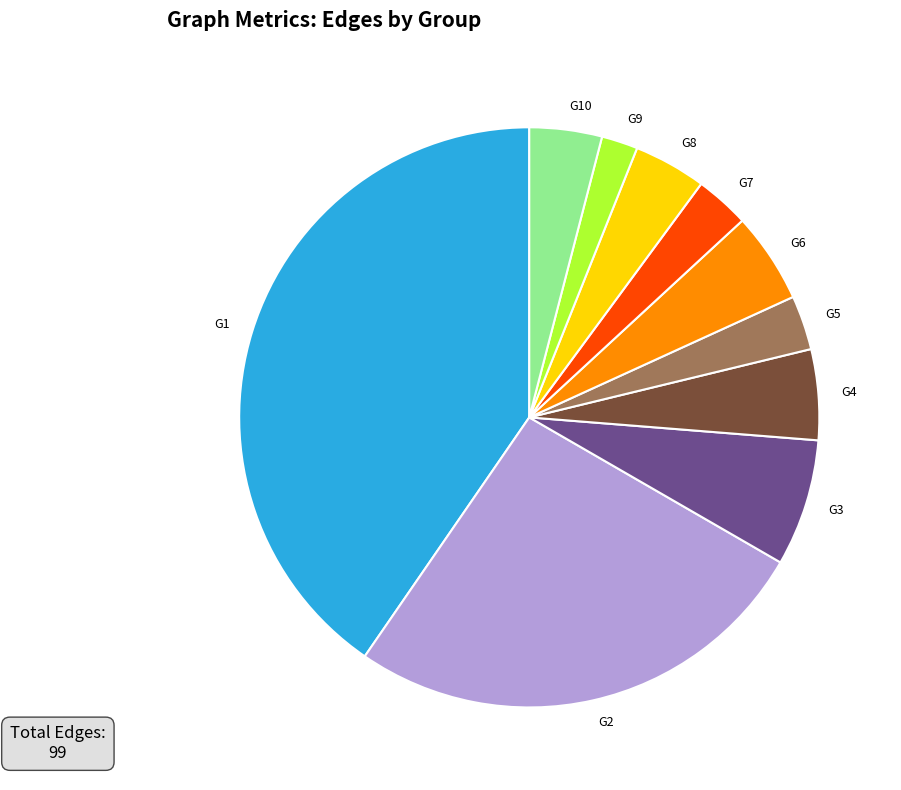

Which slice is the largest?

G1